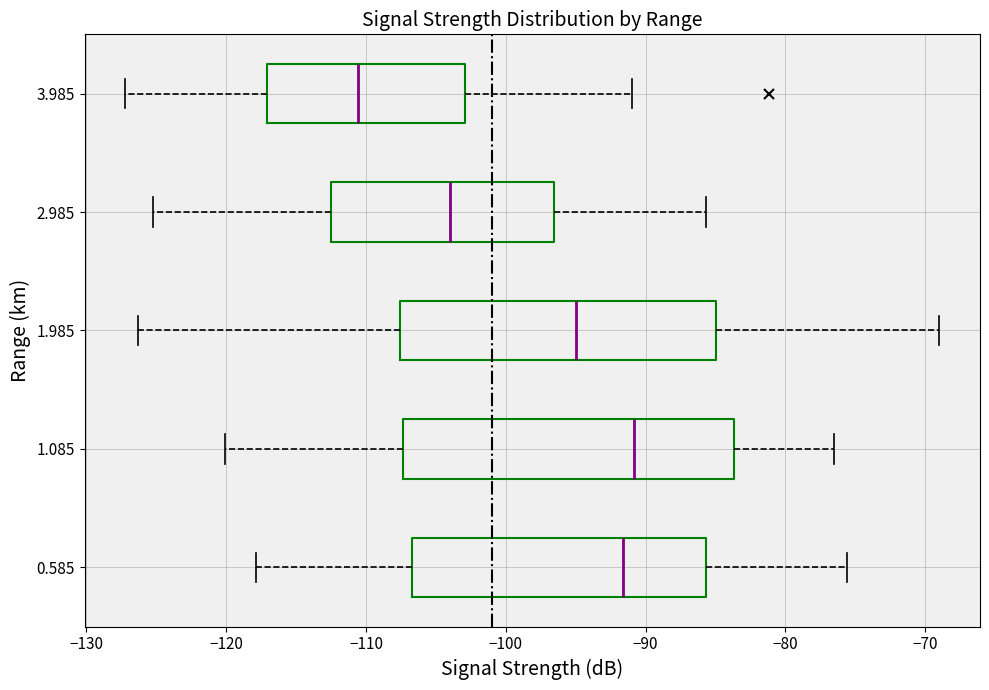

Where is the right edge of the box at y = 1.085 on the x-axis? The values are not printed on the chart, so give them approximately, as read against the axis.

-84